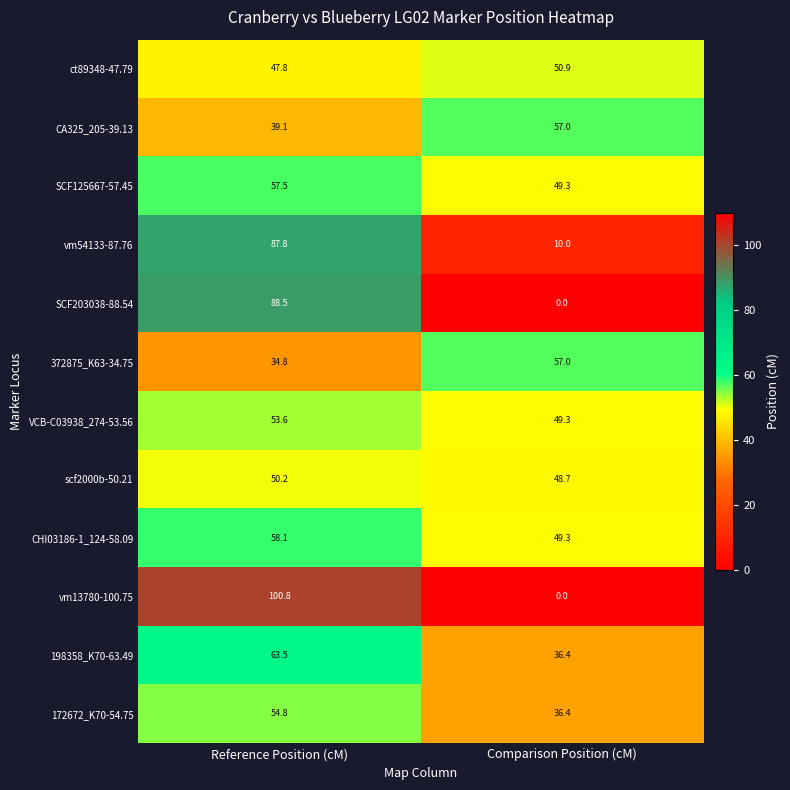

True or false: SCF203038-88.54 has a value of 88.5 at Reference Position (cM).

True